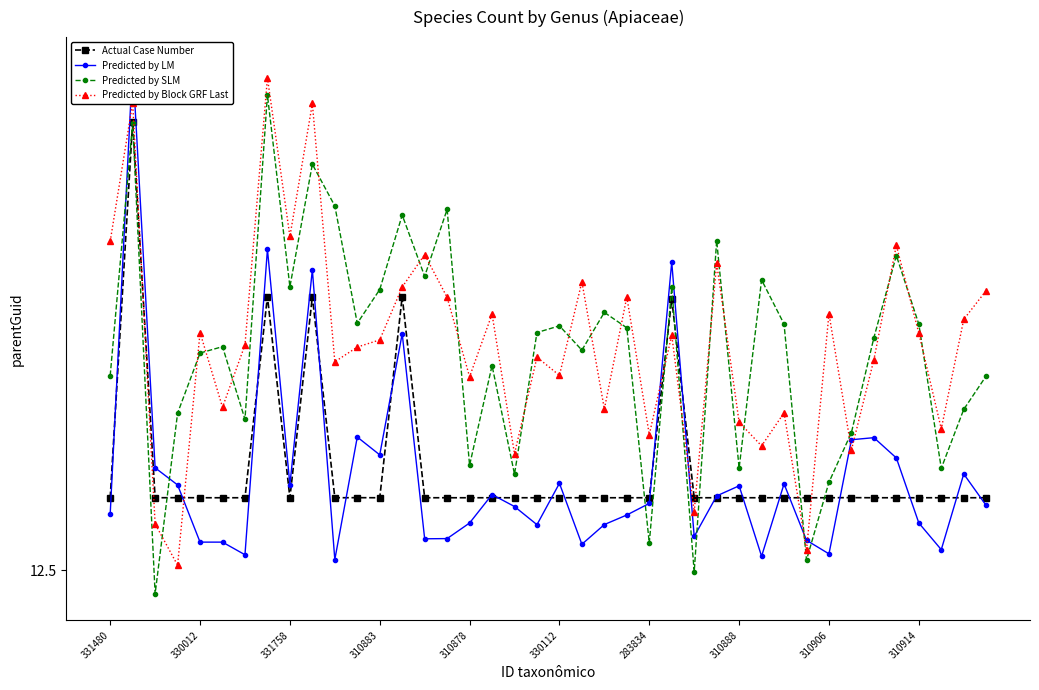

What position from the left is 331758?

3